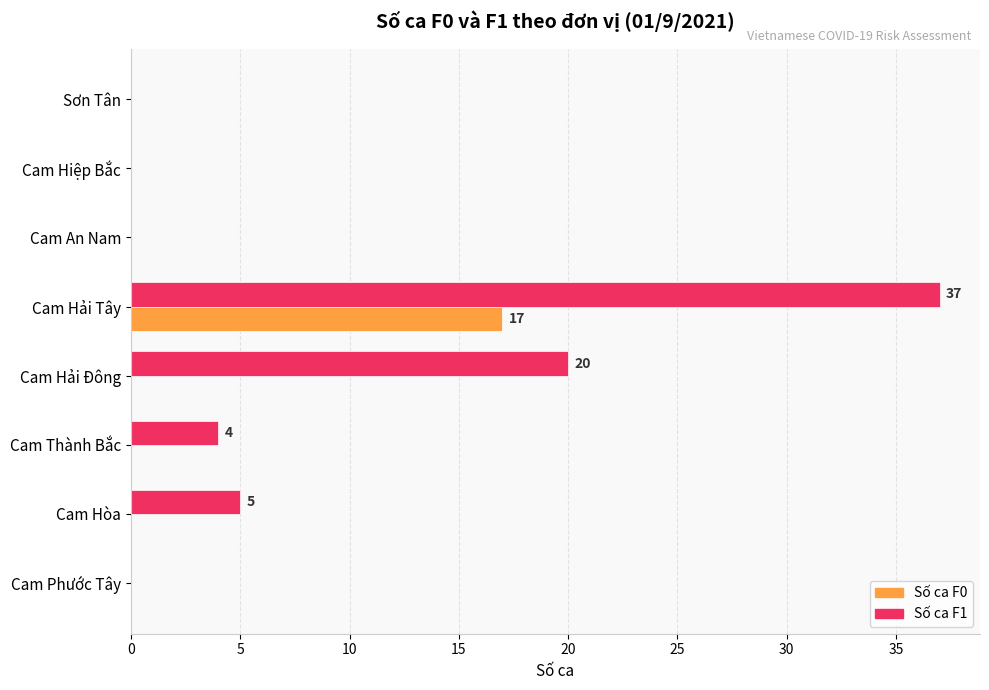

The Số ca F0 series shows 5 at Cam Thành Bắc. True or false?

False